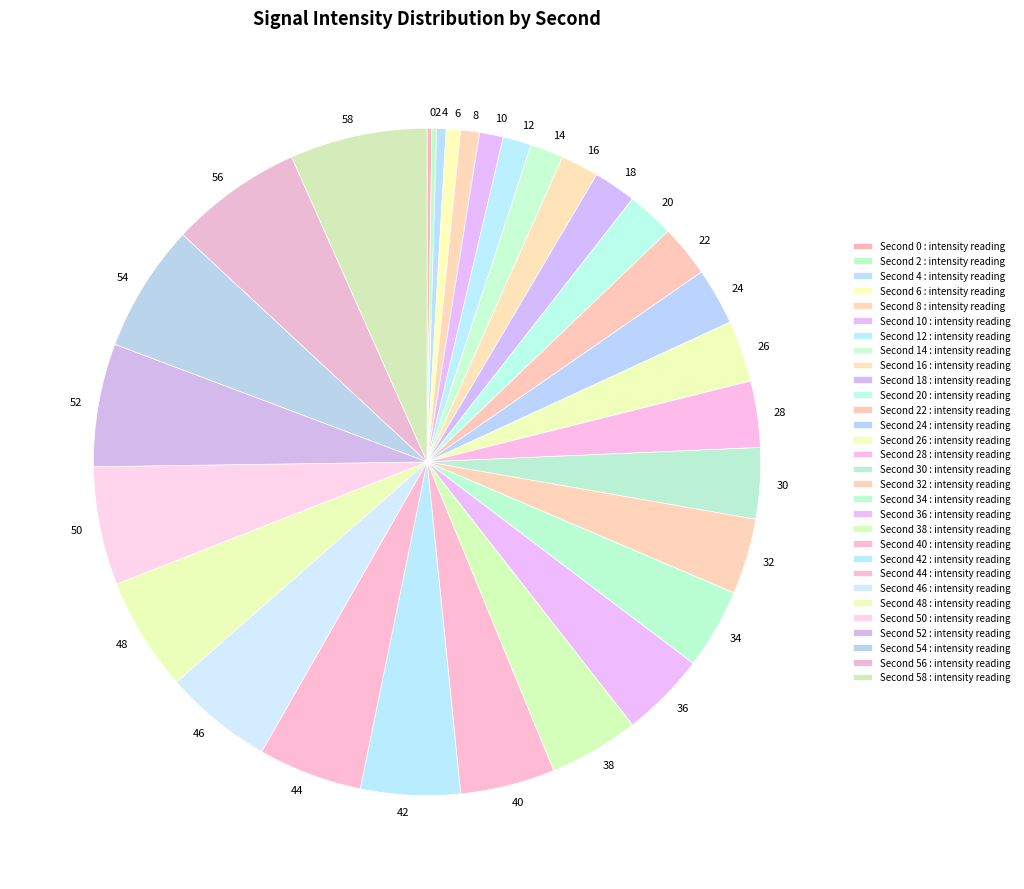

Do 54 and 46 together represent more than half of the pie?

No